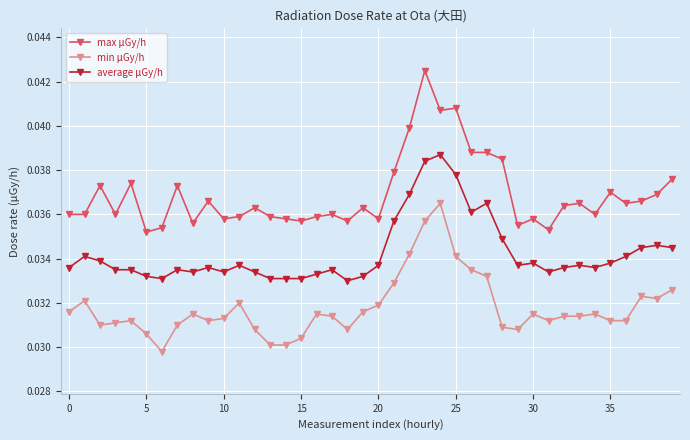

List the series in order of their overall mean, lowest first.

min μGy/h, average μGy/h, max μGy/h